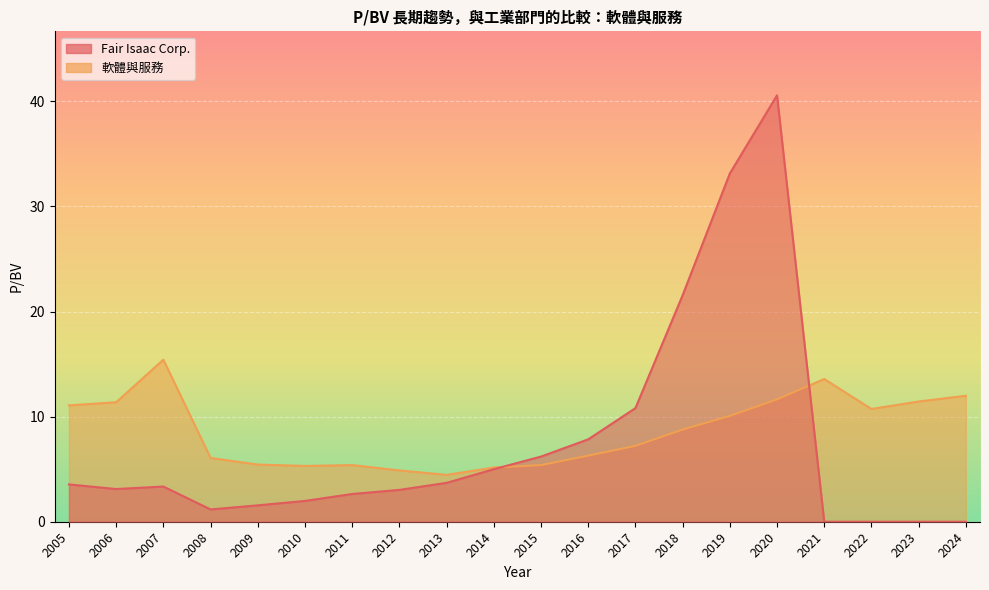

The value of Fair Isaac Corp. at 2019 is 33.1. True or false?

True